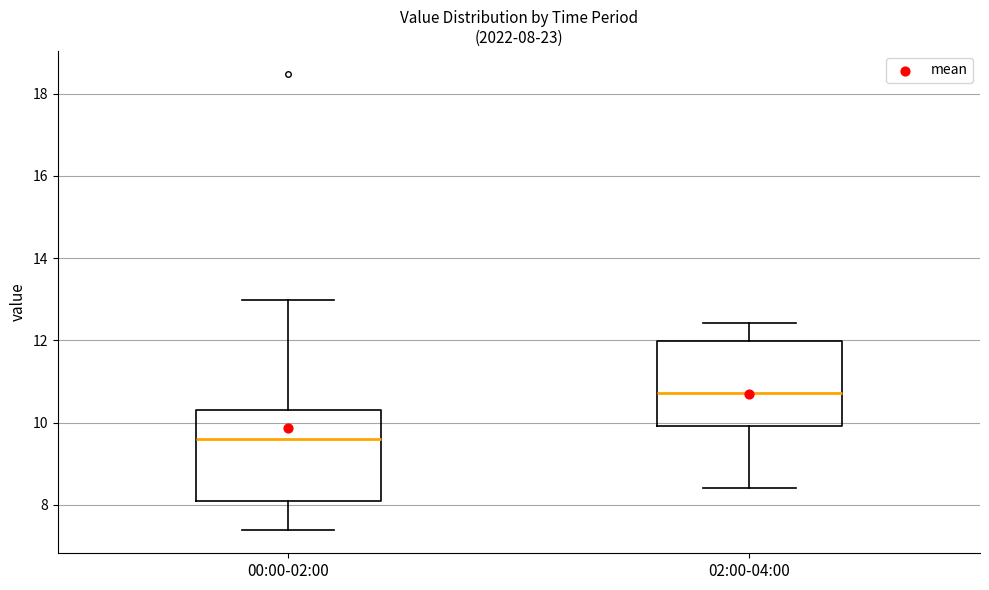

Which box has the lowest median line?

00:00-02:00